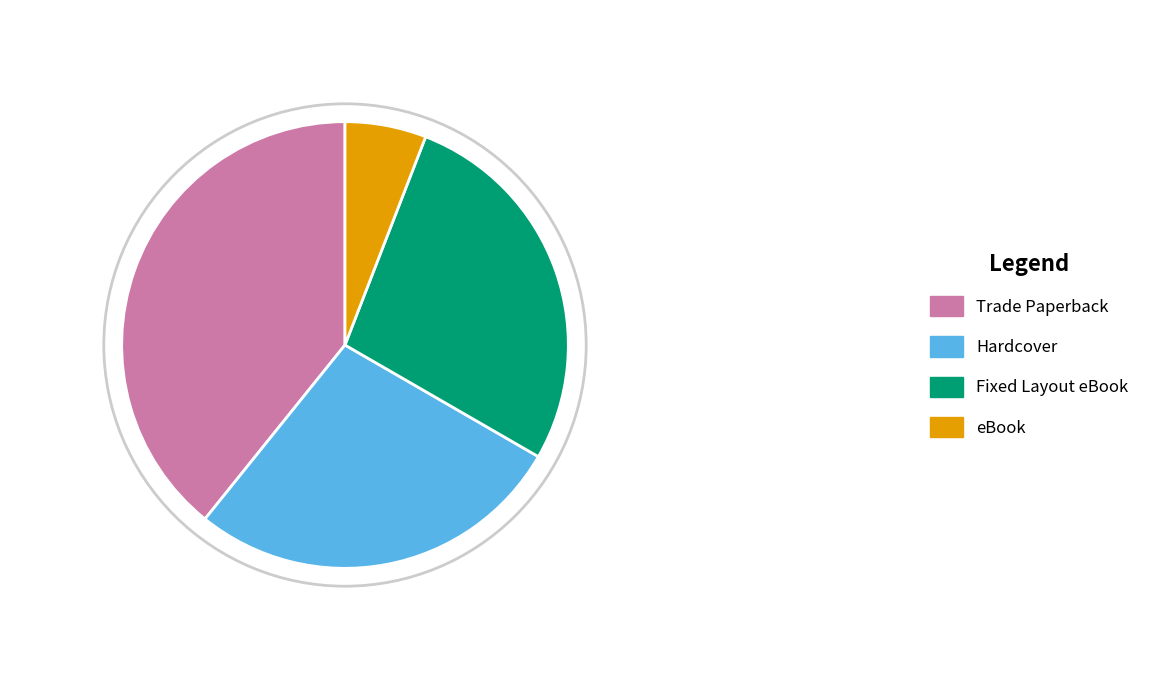

True or false: Trade Paperback accounts for 39% of the total.

True